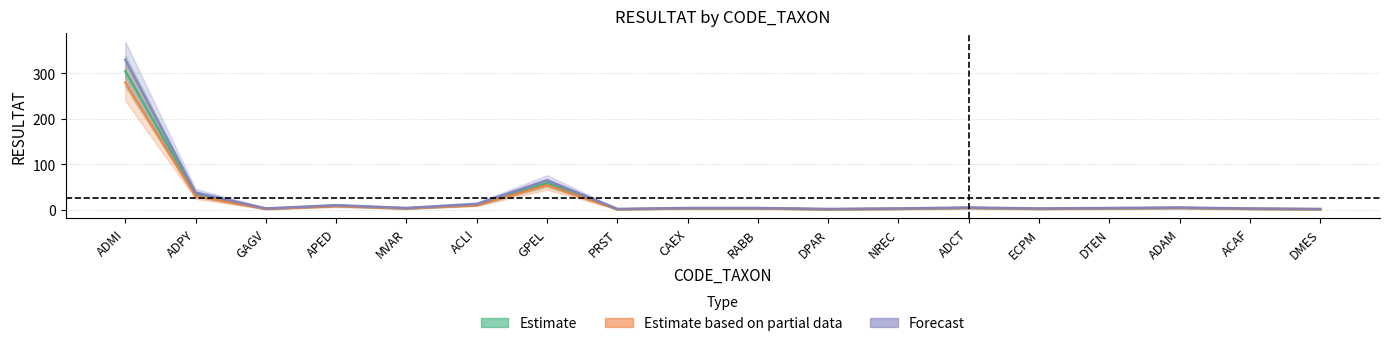

What is the difference between the second highest and minimum values in the Estimate based on partial data series?

53